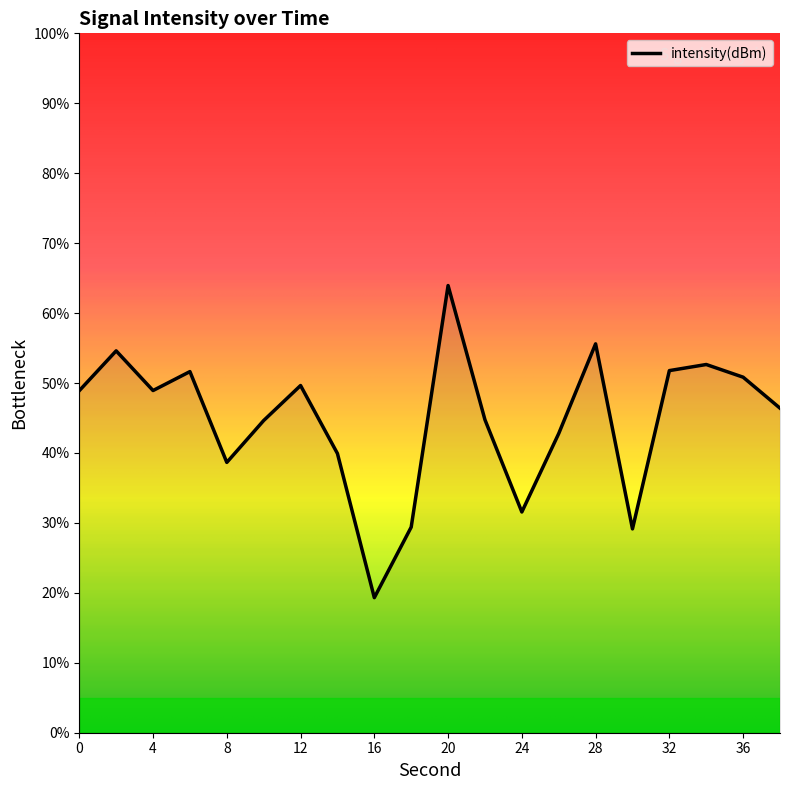

What is the difference between the maximum and minimum values?

44.6